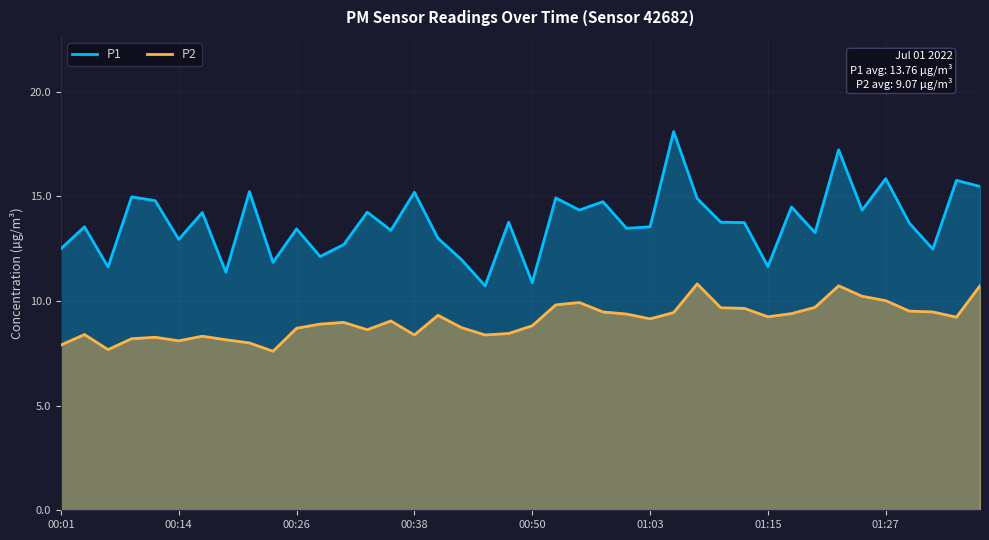

True or false: P2 and P1 cross at least once.

False